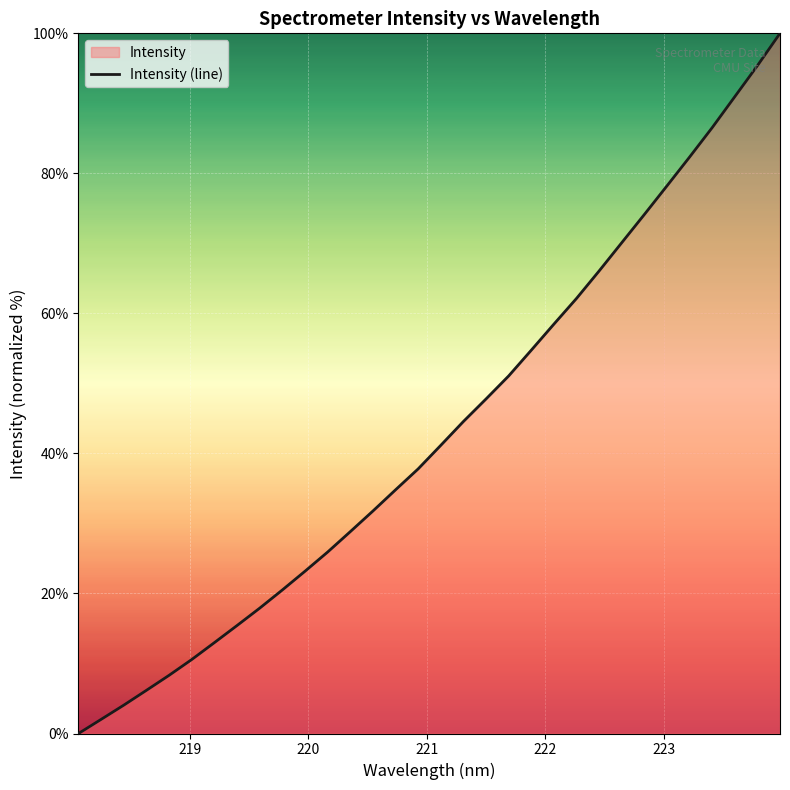

What is the maximum value shown in the chart?

100.0